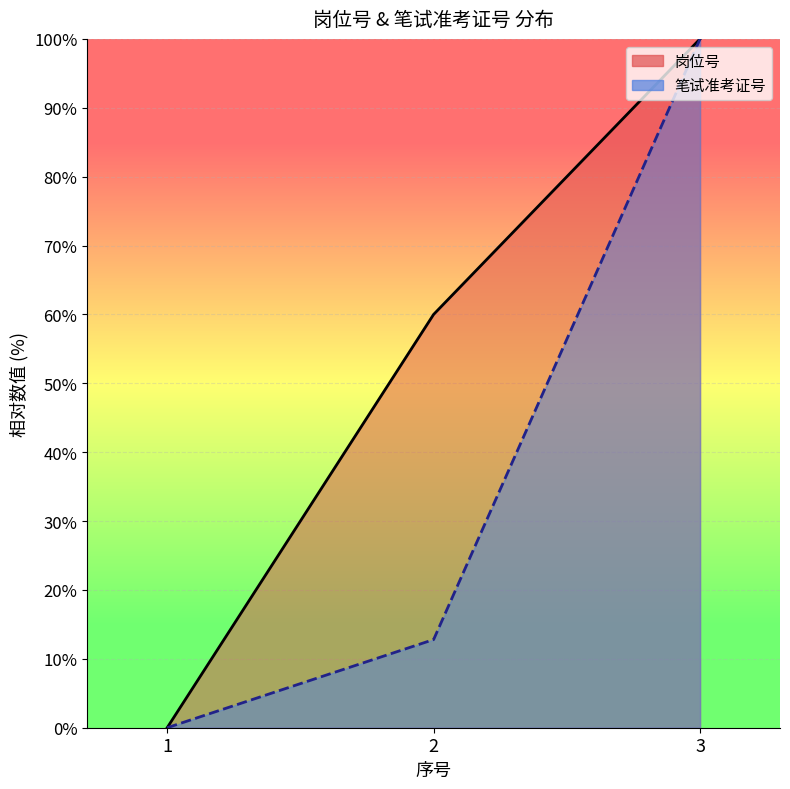

Reading left to right, list all the values displayed in this chart.

岗位号: 1=0.0	2=60.0	3=100.0
笔试准考证号: 1=0.0	2=12.8	3=100.0